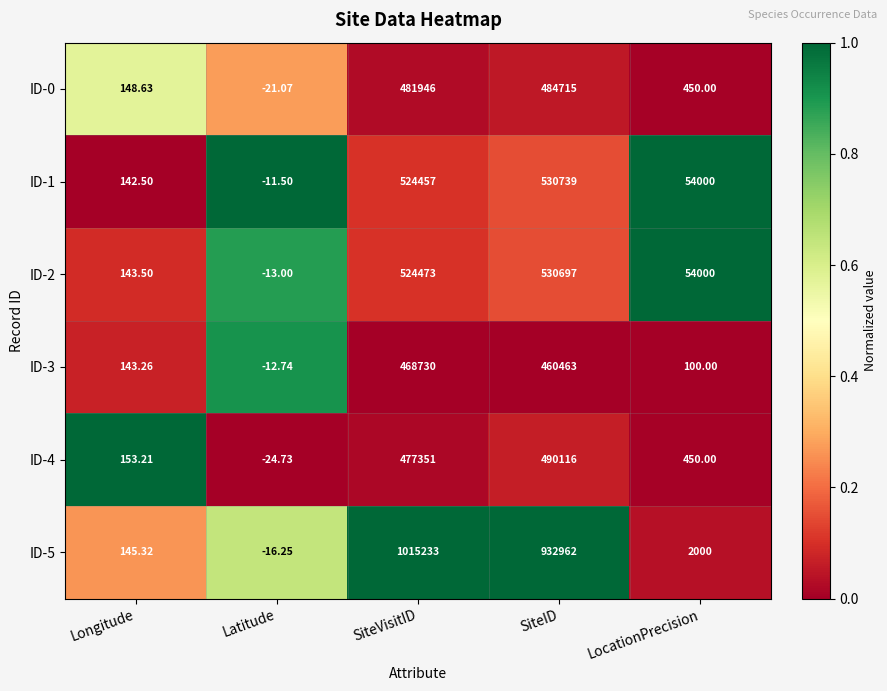

Which category has the lowest value across all series?

Latitude